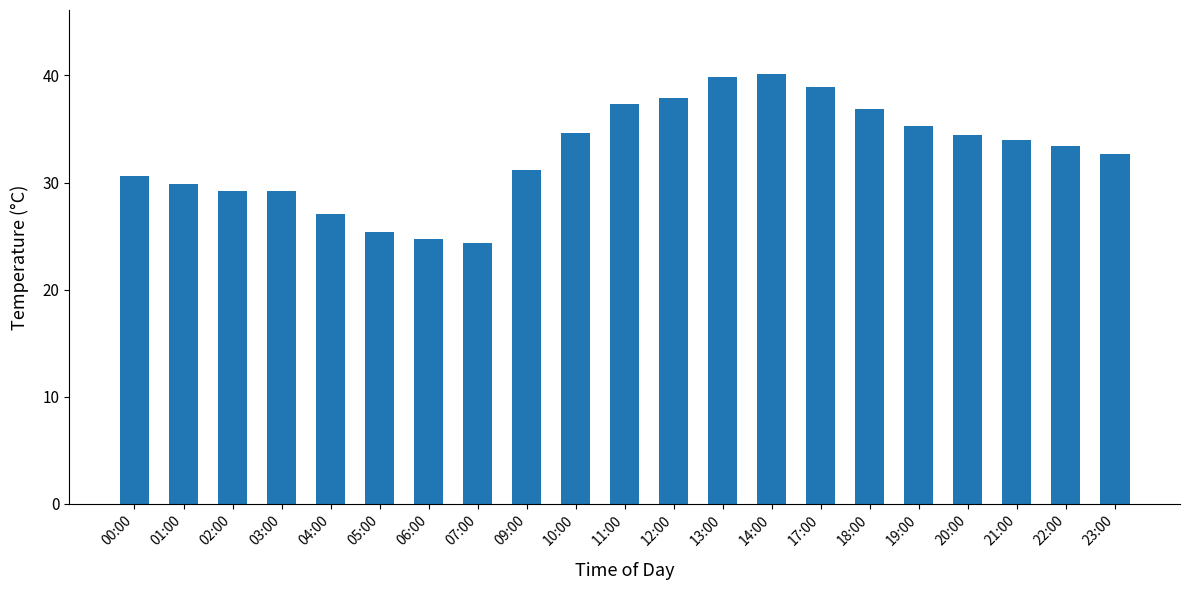

True or false: the data shows 21.4 at 00:00.

False